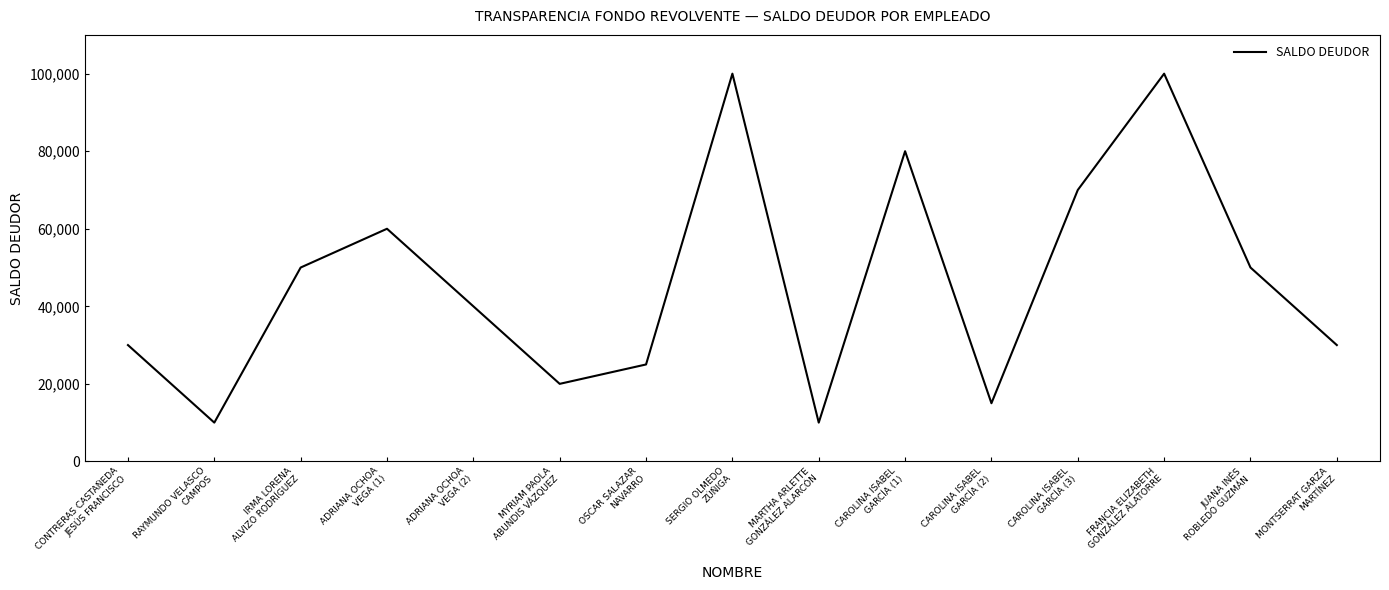

What is the minimum value shown in the chart?

10000